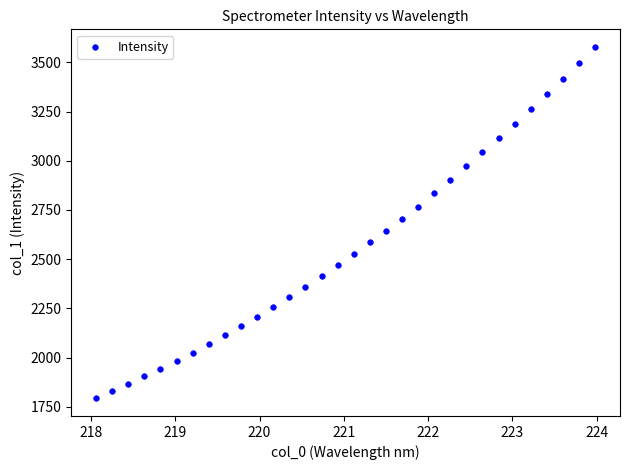

What is the range of X values (max minus min)?

5.9